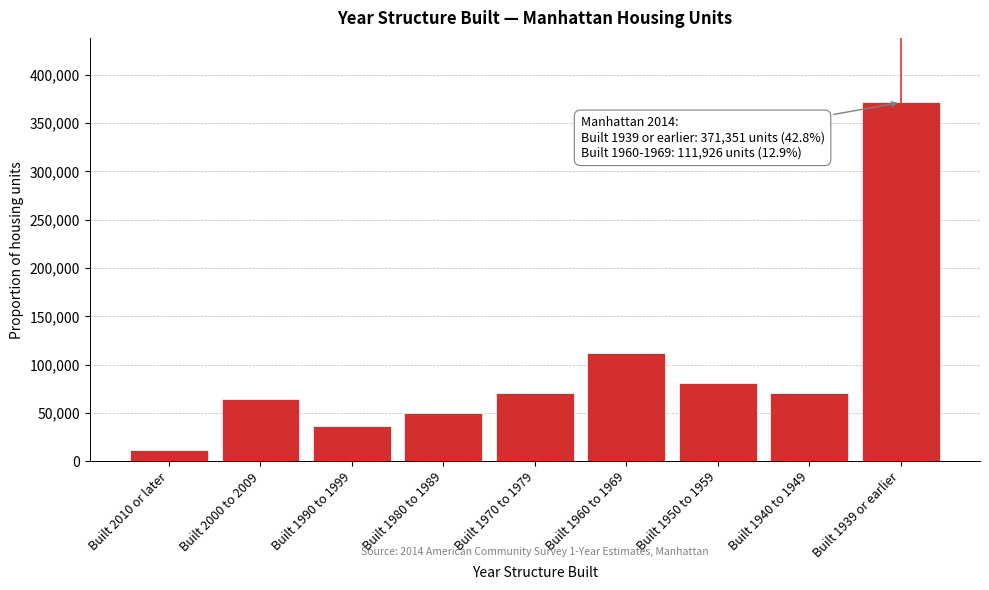

What is the smallest value displayed?

11279